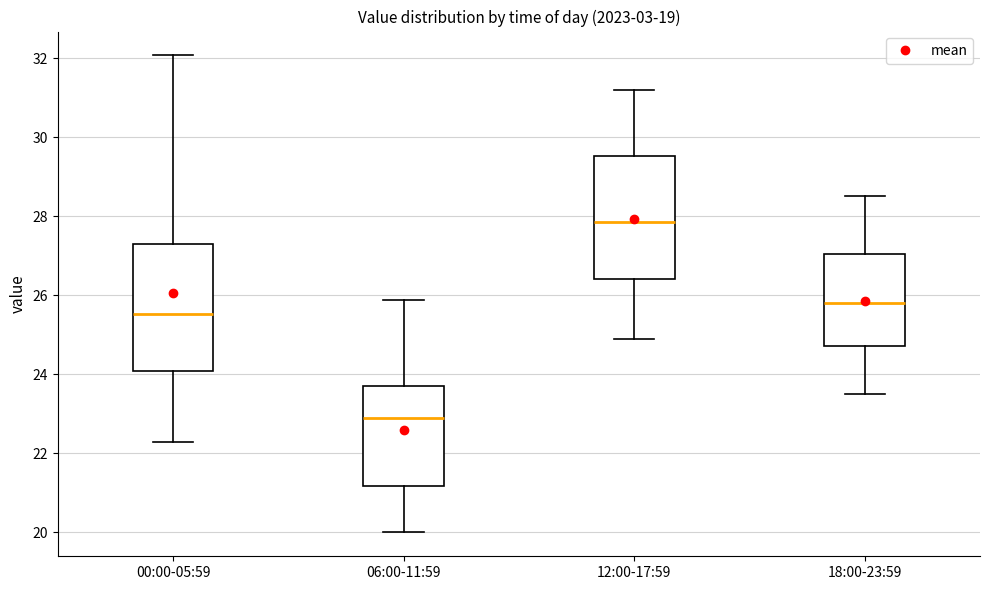

Where does the median line of the box for 06:00-11:59 sit on the y-axis? The values are not printed on the chart, so give them approximately, as read against the axis.

22.8